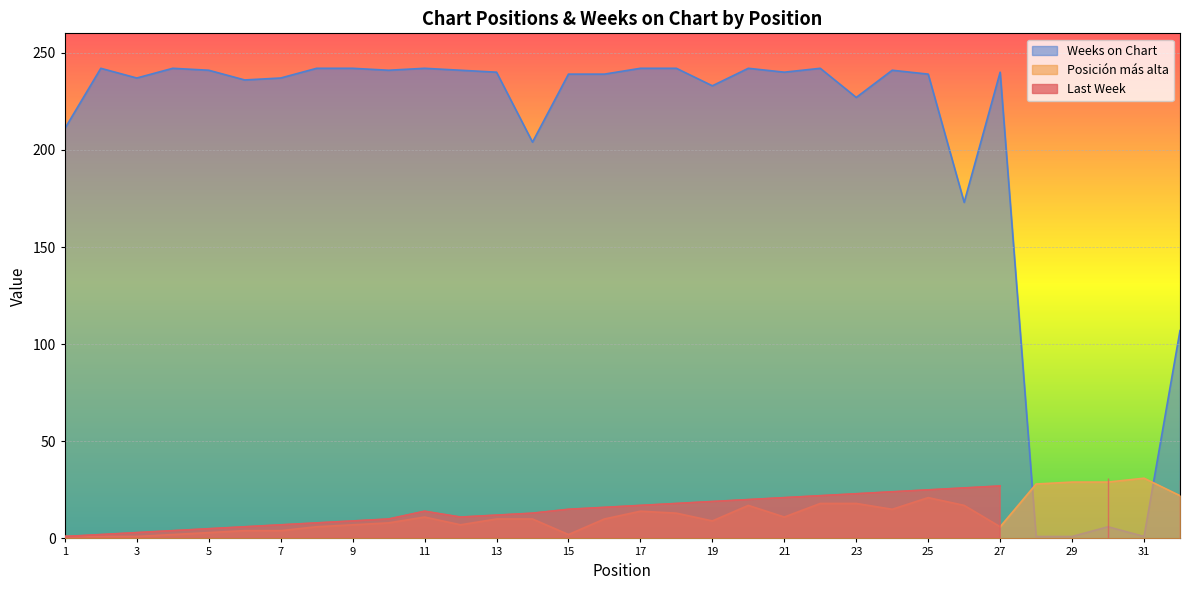

How many values in the Posición más alta series exceed 10?

15